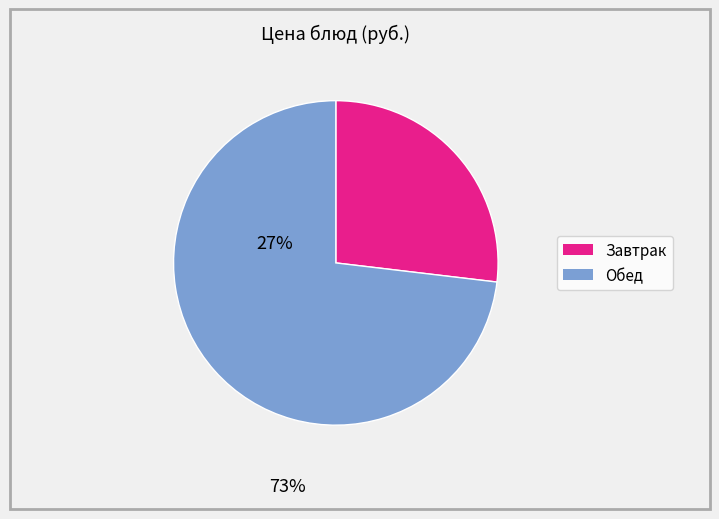

Is there a majority slice in this chart?

Yes